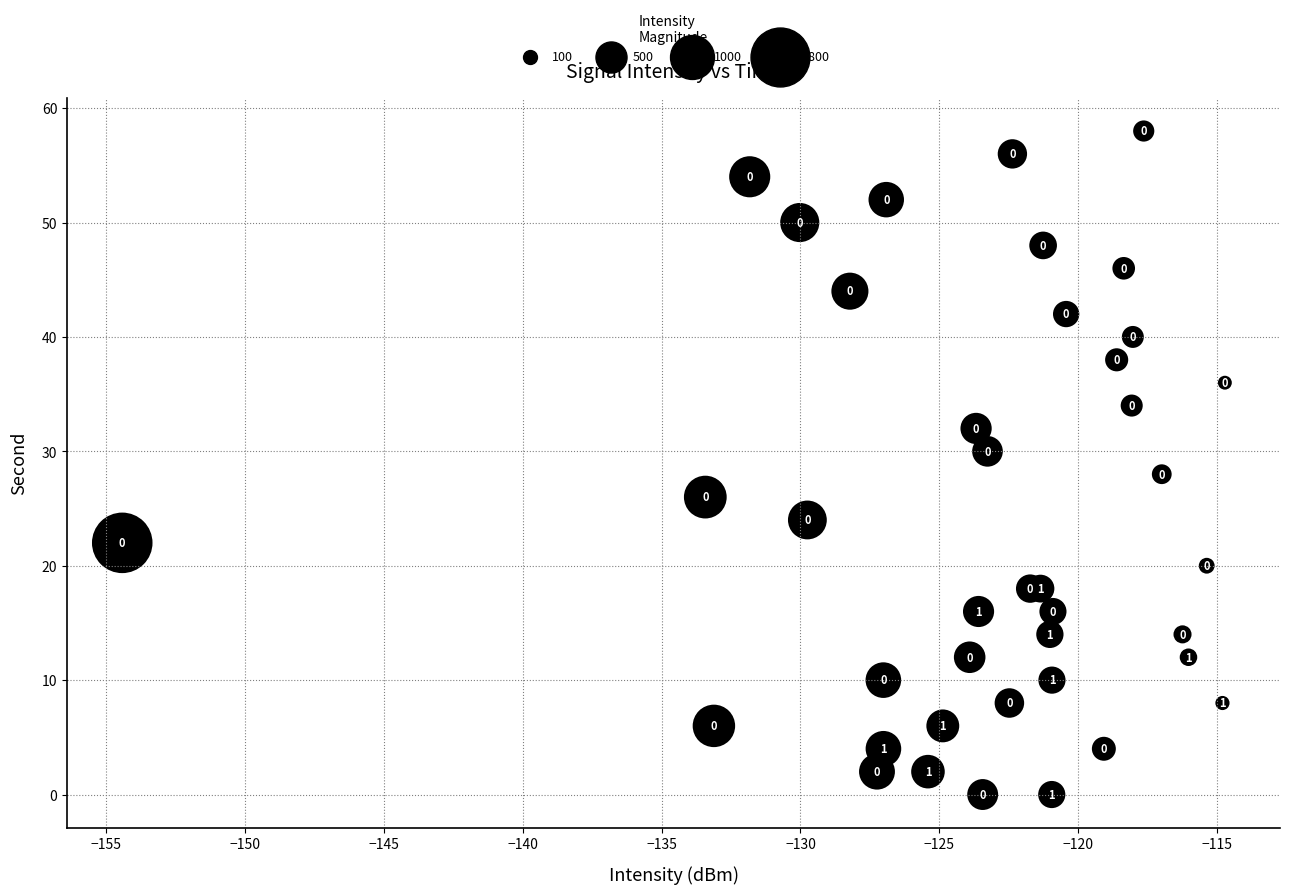

What Y value in the scatter plot is closest to 29?

28